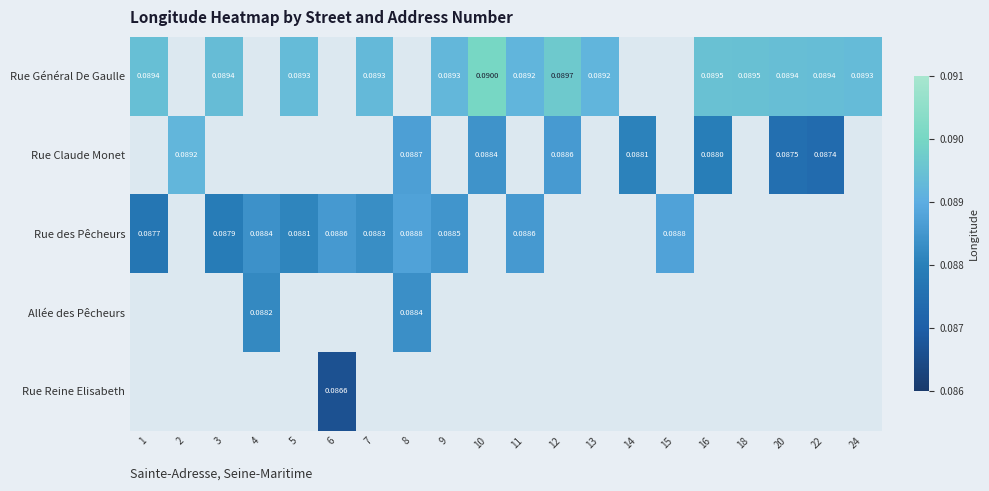

Is the value of Rue Reine Elisabeth at 6 greater than the value of Allée des Pêcheurs at 8?

No